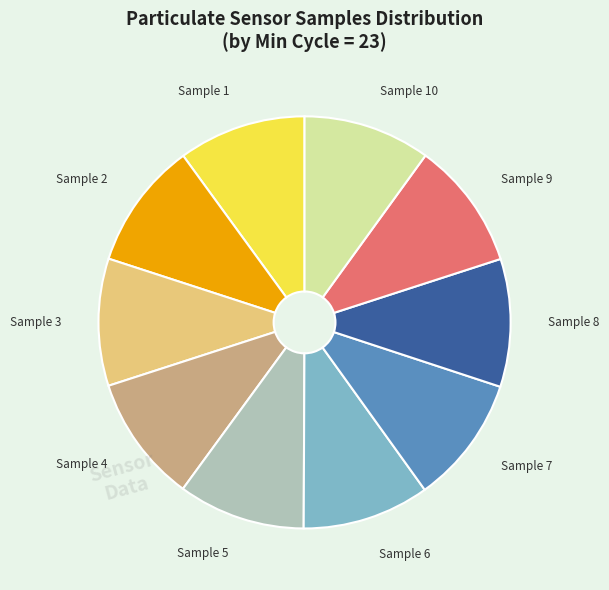

Is there any slice that represents more than half of the pie?

No